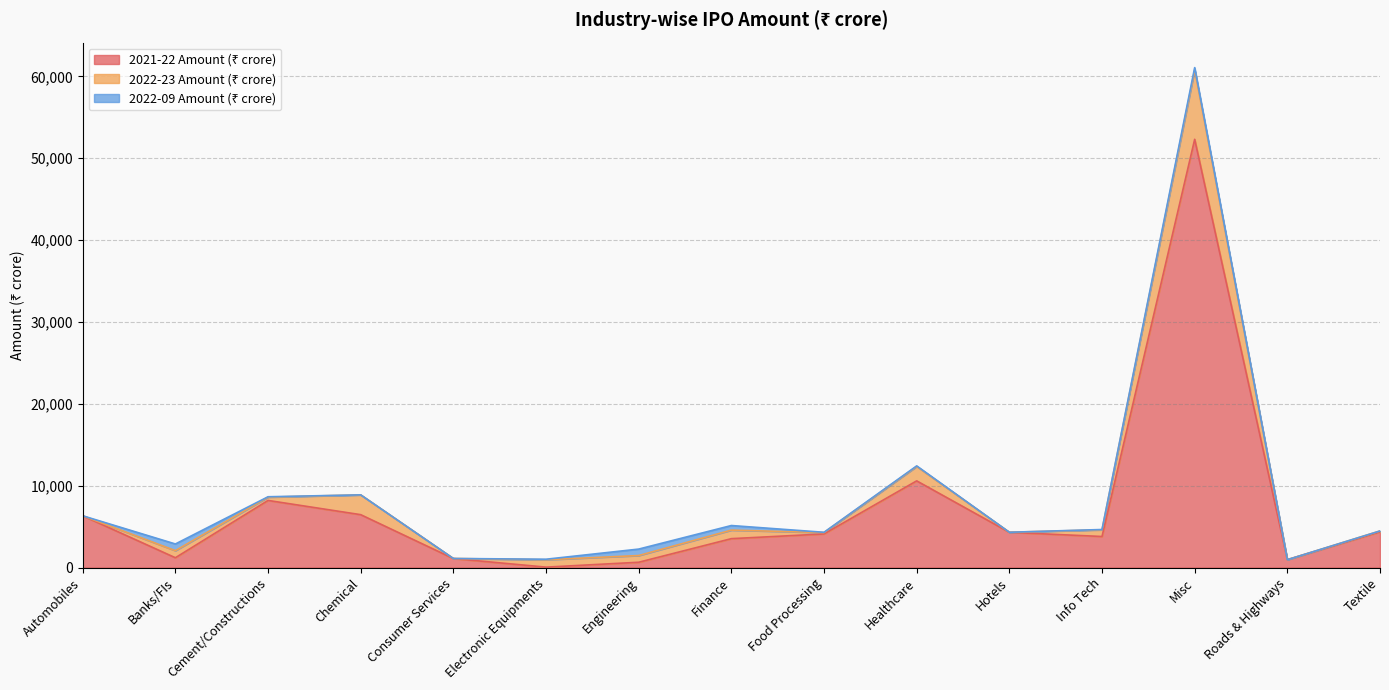

At which label does 2022-23 Amount (₹ crore) first exceed 818?

Banks/FIs